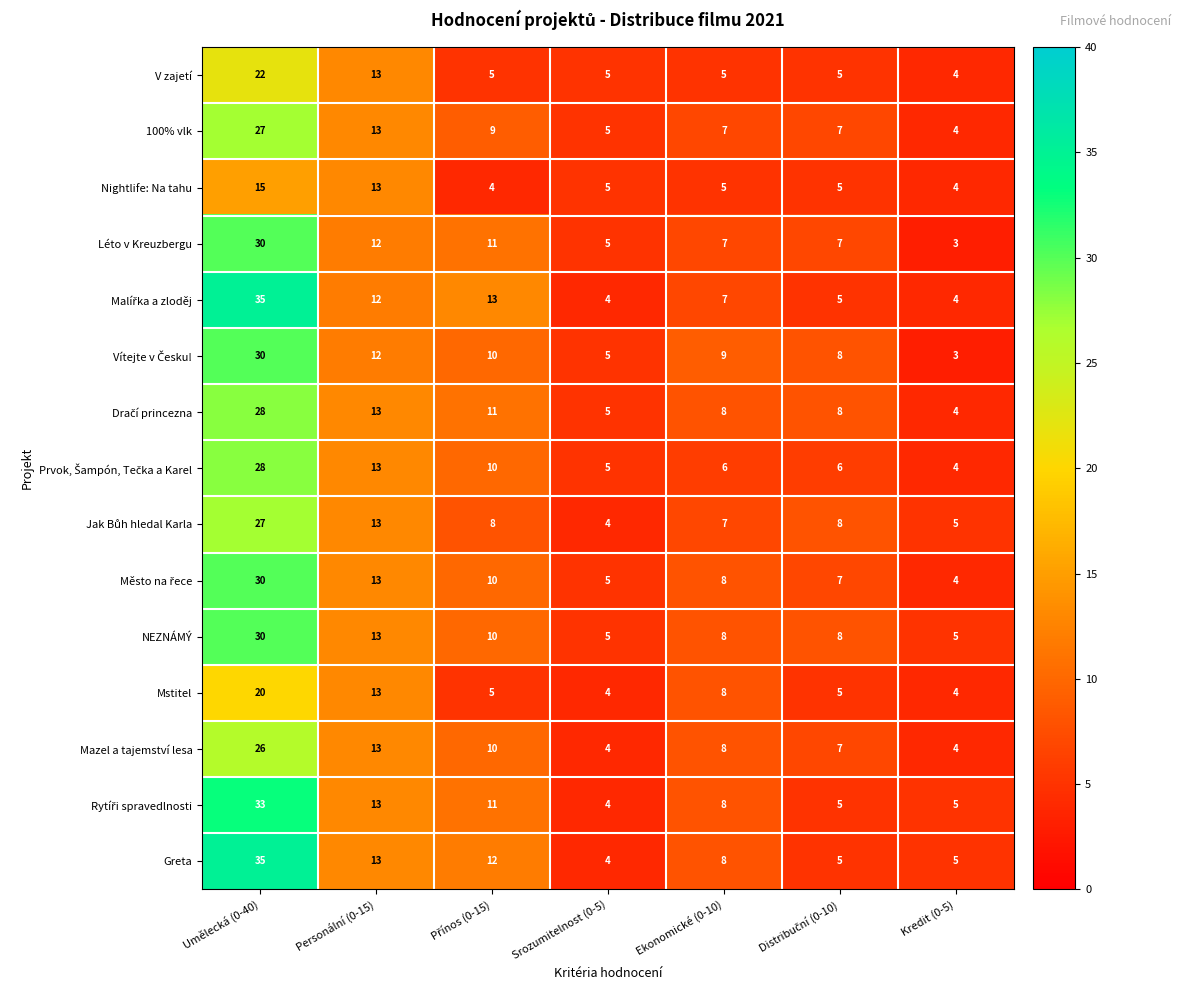

At which category does the chart reach its minimum across all series?

Kredit (0-5)